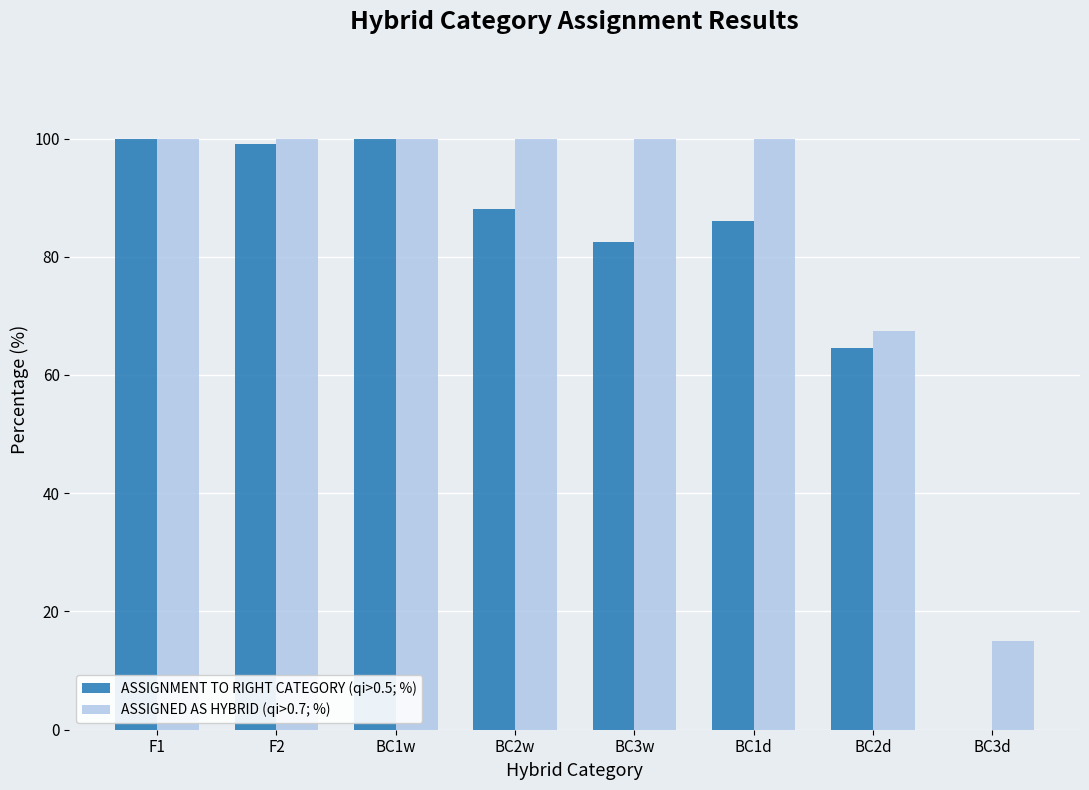

At which label does ASSIGNMENT TO RIGHT CATEGORY (qi>0.5; %) first exceed 88?

F1